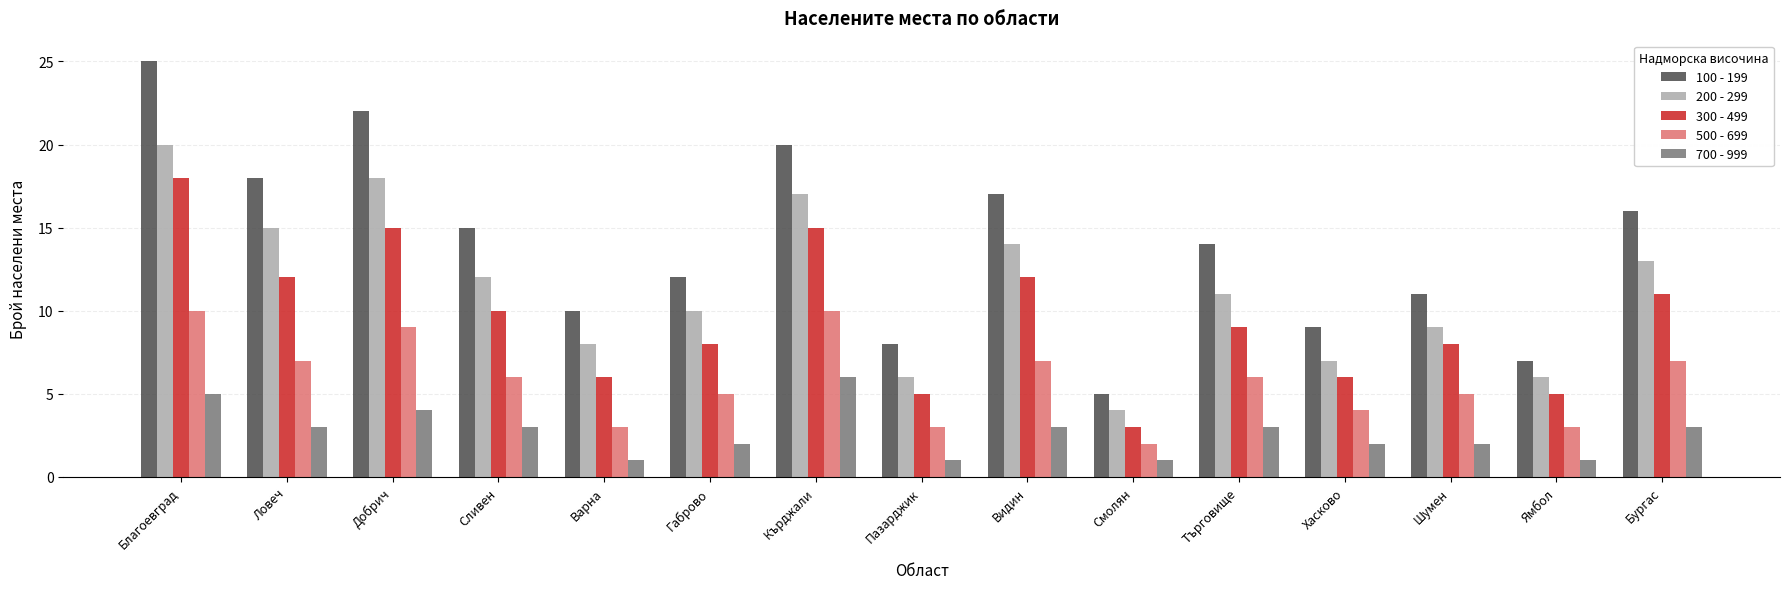

Reading left to right, what are all the values shown in this chart?

100 - 199: 25	18	22	15	10	12	20	8	17	5	14	9	11	7	16
200 - 299: 20	15	18	12	8	10	17	6	14	4	11	7	9	6	13
300 - 499: 18	12	15	10	6	8	15	5	12	3	9	6	8	5	11
500 - 699: 10	7	9	6	3	5	10	3	7	2	6	4	5	3	7
700 - 999: 5	3	4	3	1	2	6	1	3	1	3	2	2	1	3